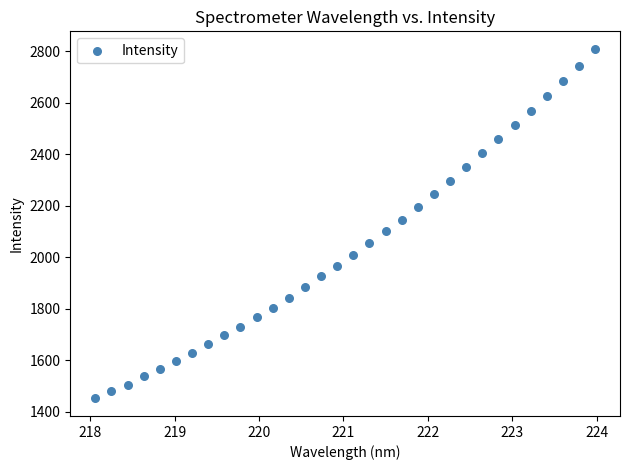

What is the range of X values (max minus min)?

5.9